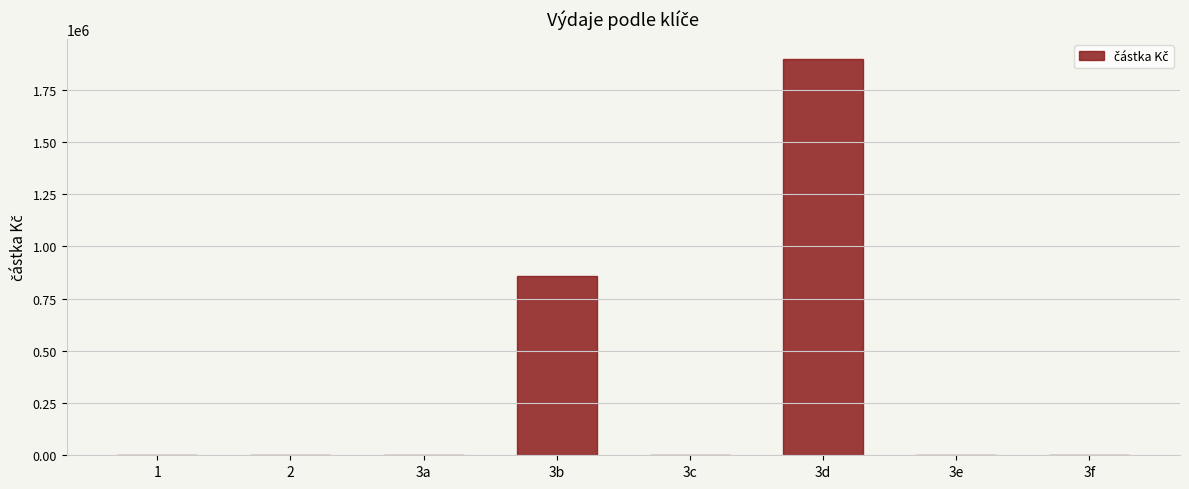

What is the change in value from 3d to 3f?

-1899007.5